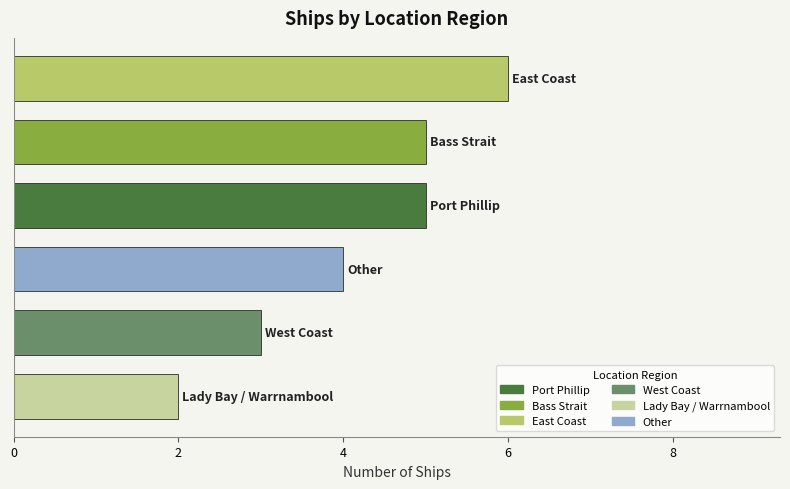

What is the greatest value displayed?

6